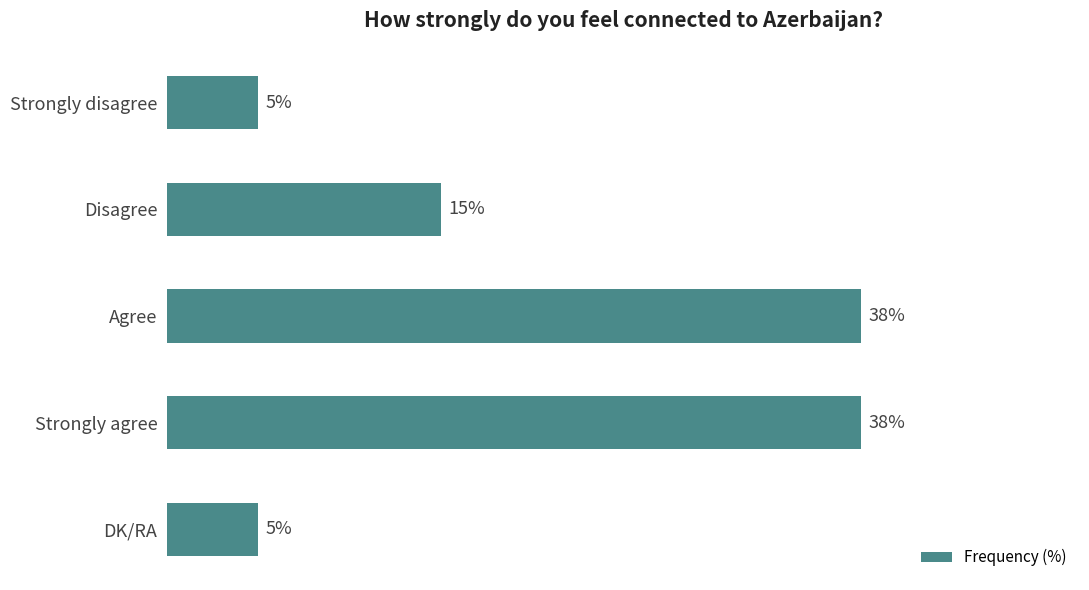

Which has a higher value, Strongly disagree or Strongly agree?

Strongly agree